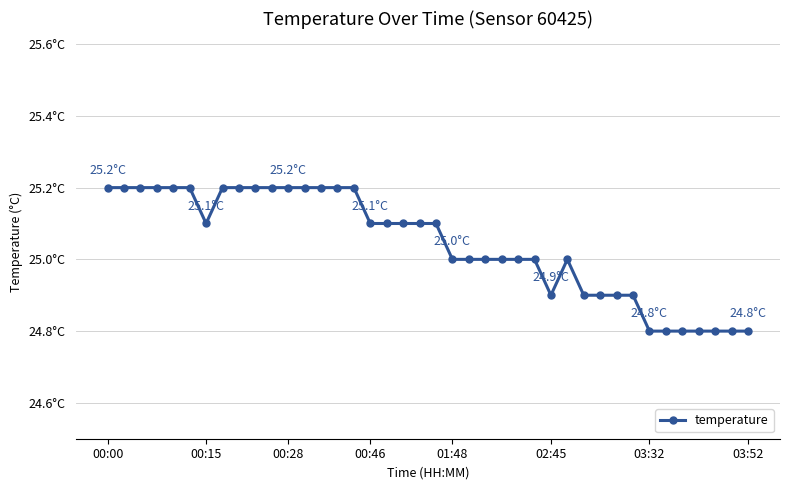

Does the chart have visible grid lines?

Yes